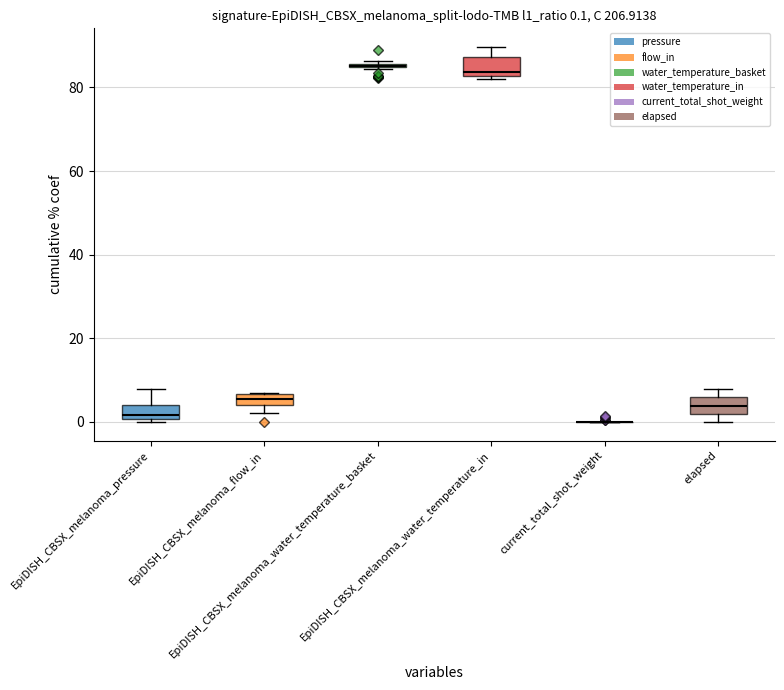

Is the value of elapsed at 6 greater than the value of pressure at 20?

No